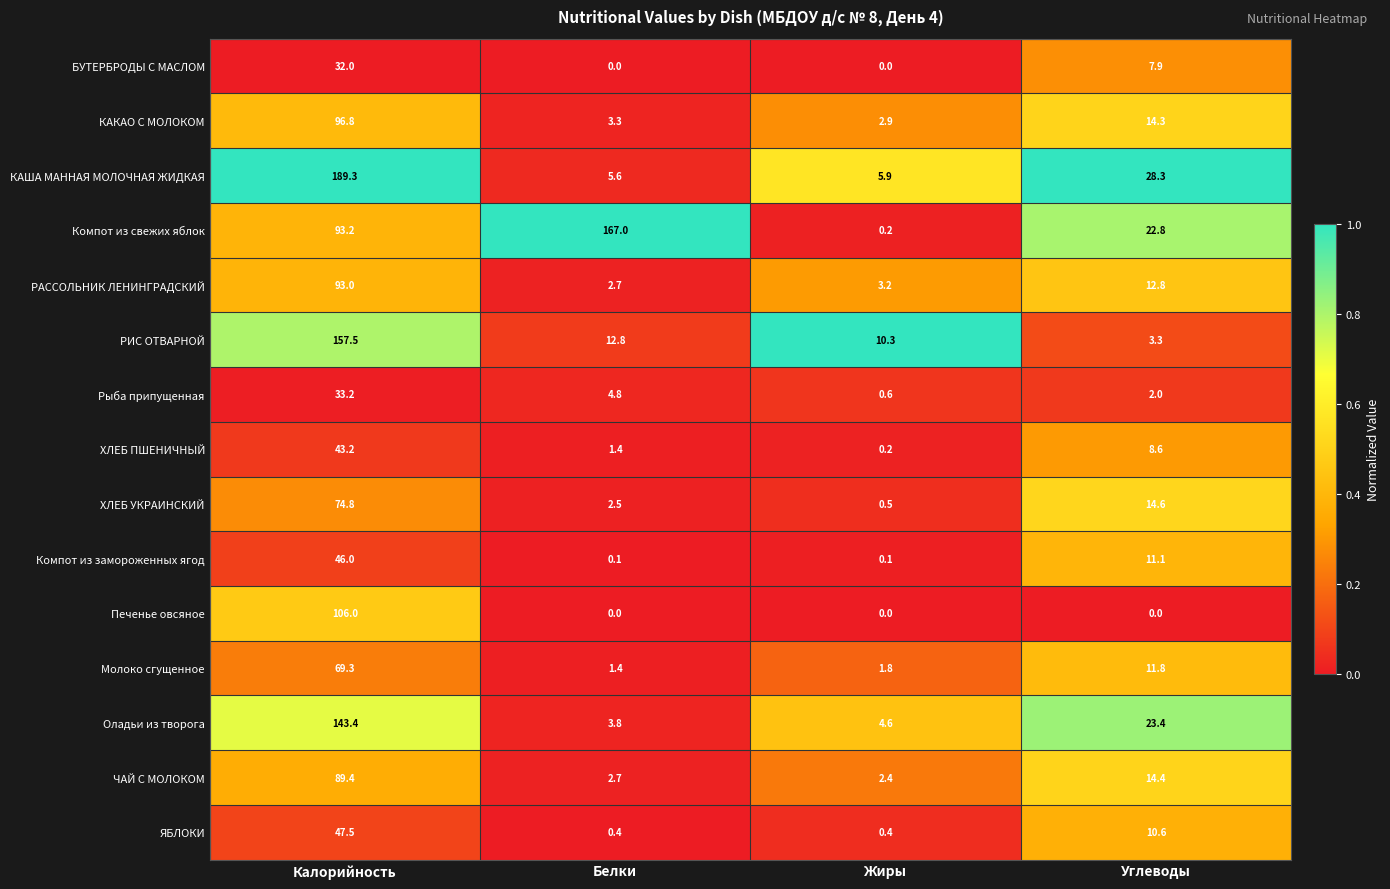

At which label does ЧАЙ С МОЛОКОМ reach its peak?

Калорийность